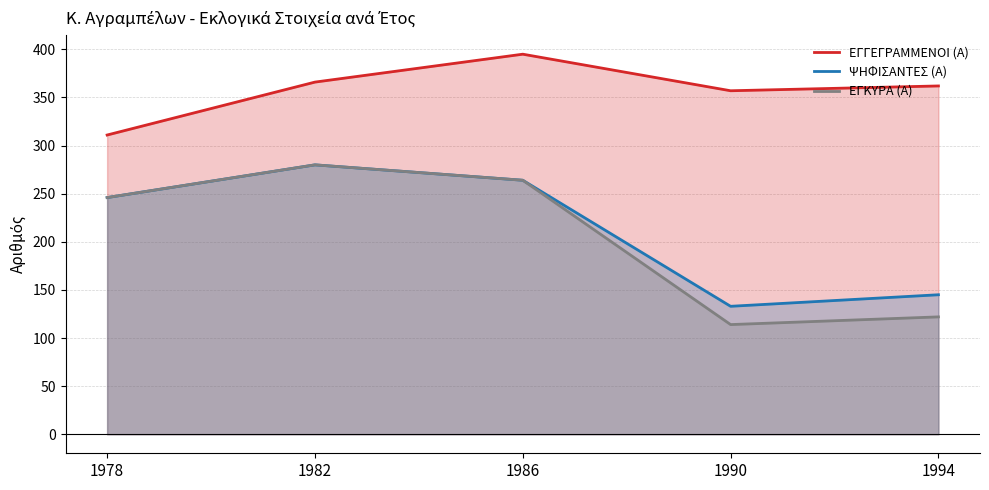

True or false: ΨΗΦΙΣΑΝΤΕΣ (Α) has a value of 398 at 1978.

False